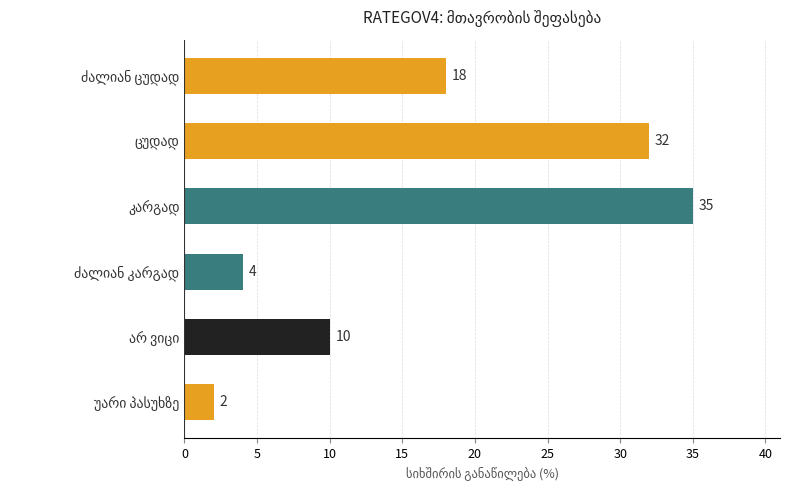

What is the greatest value displayed?

35